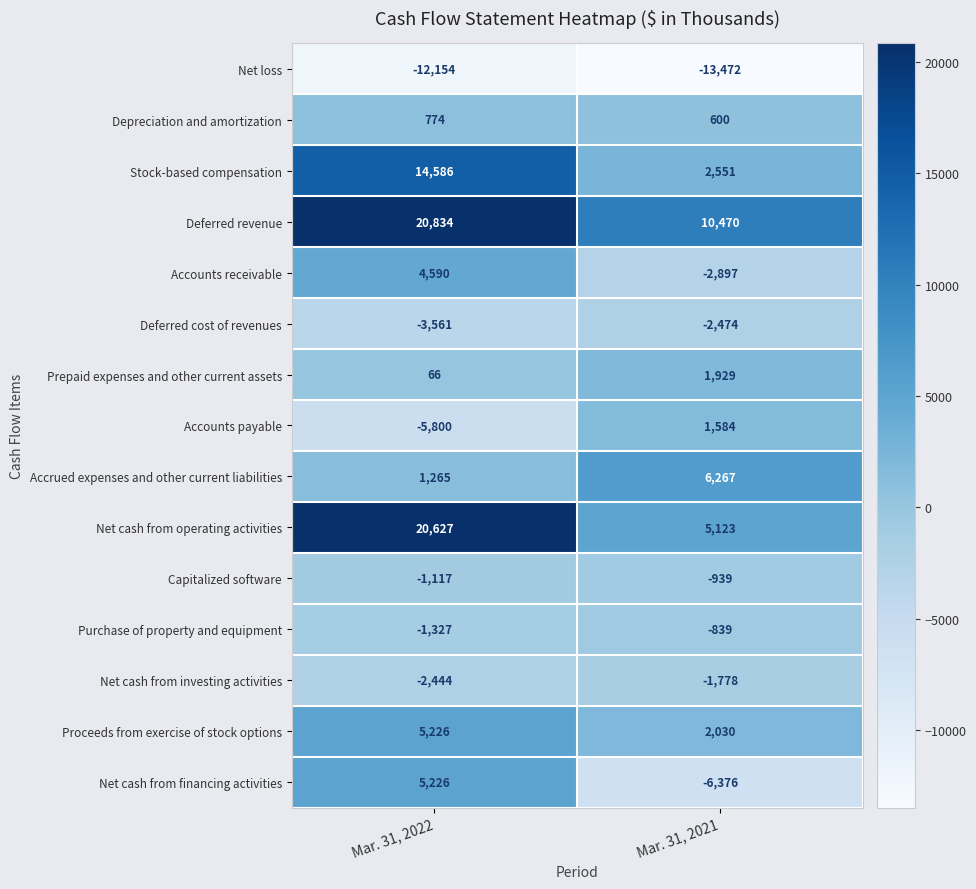

What is the difference between the highest and lowest values at Mar. 31, 2022?

32988